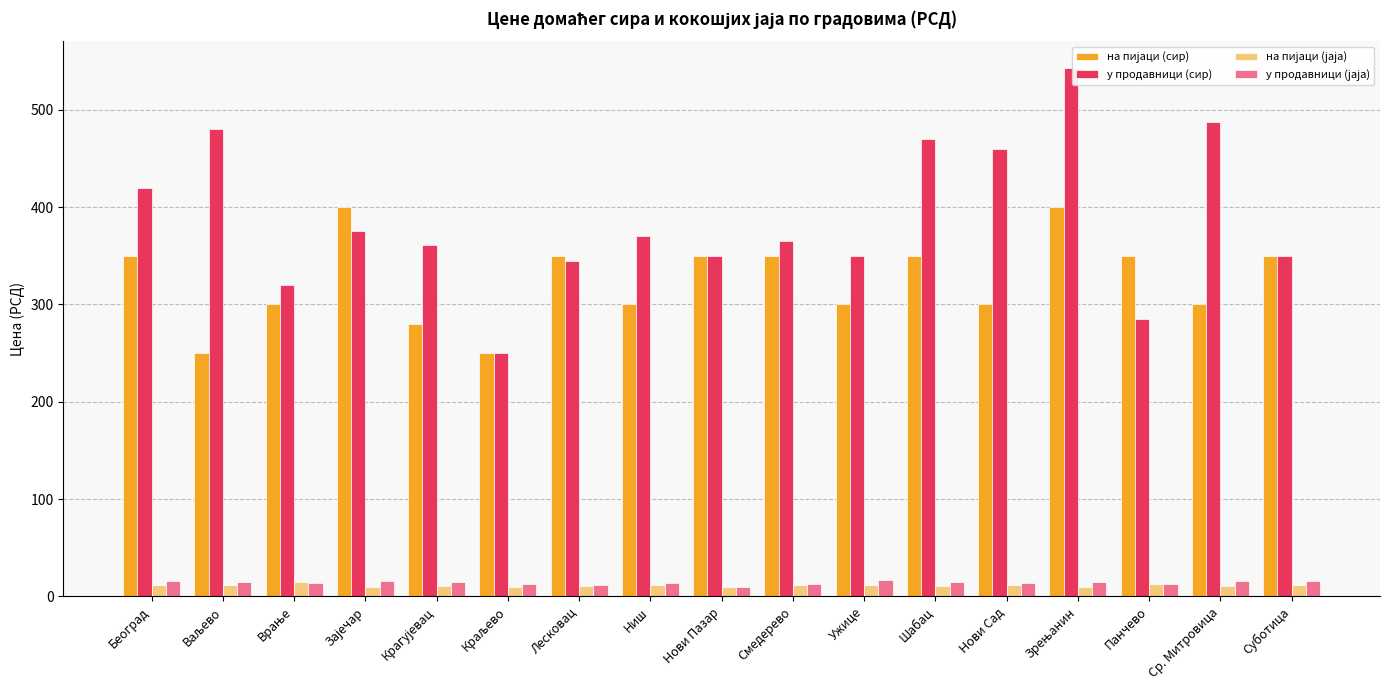

What is the label of the 11th bar from the left?

Ужице